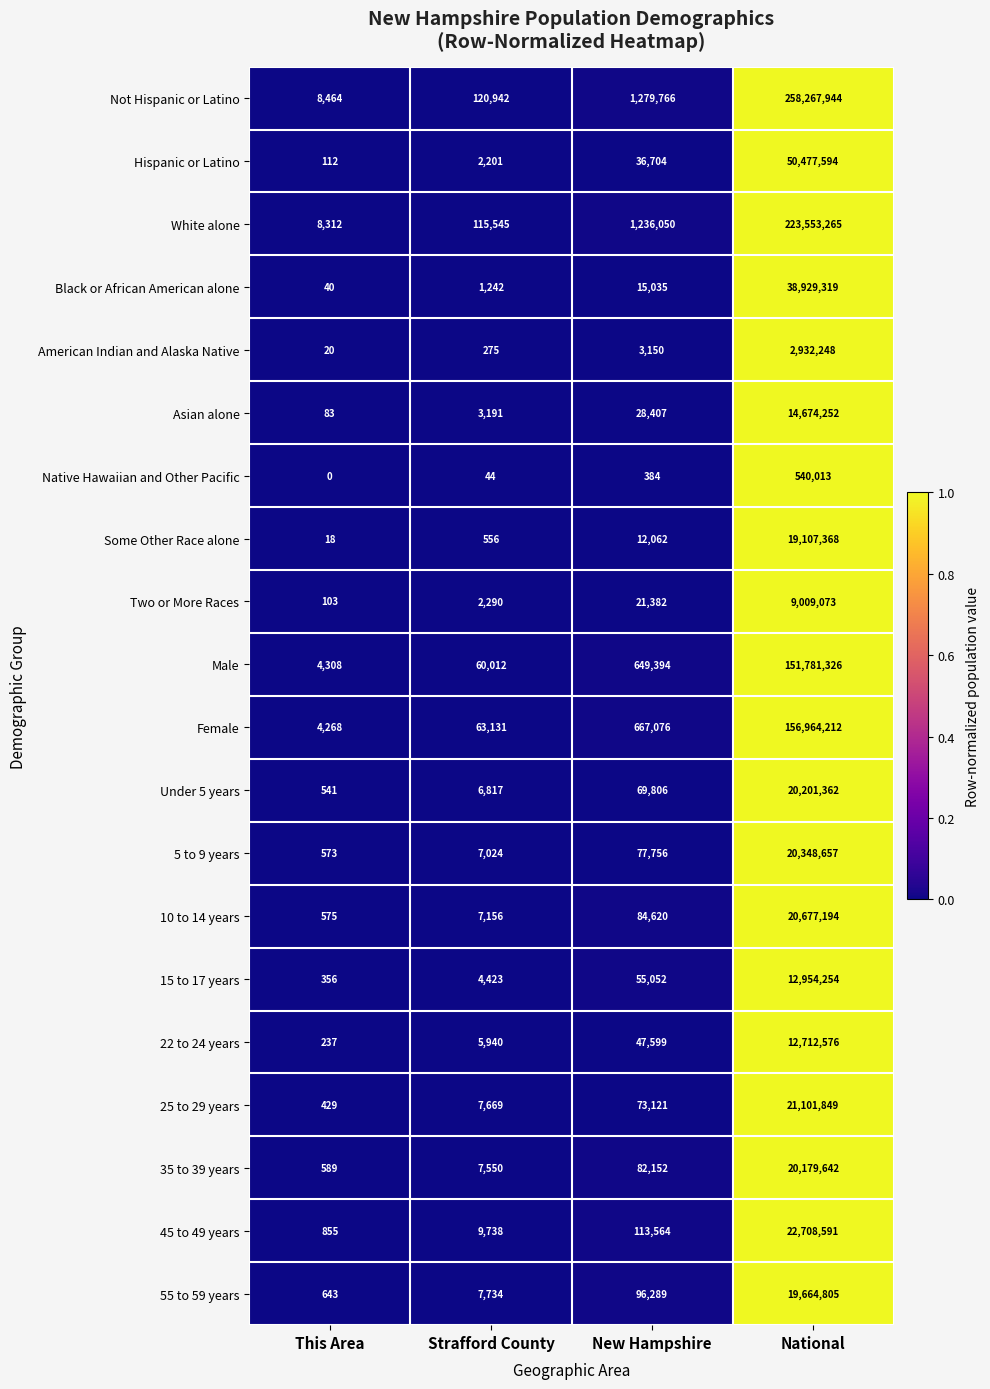

How many data points does each series have?

4